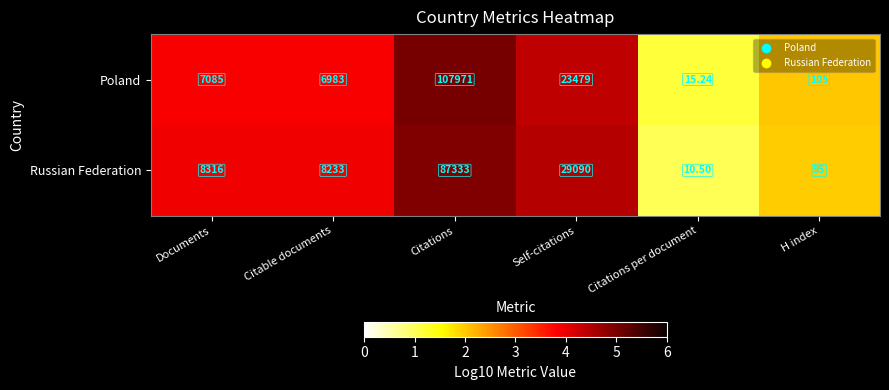

Which category has the highest value in the Poland series?

Citations